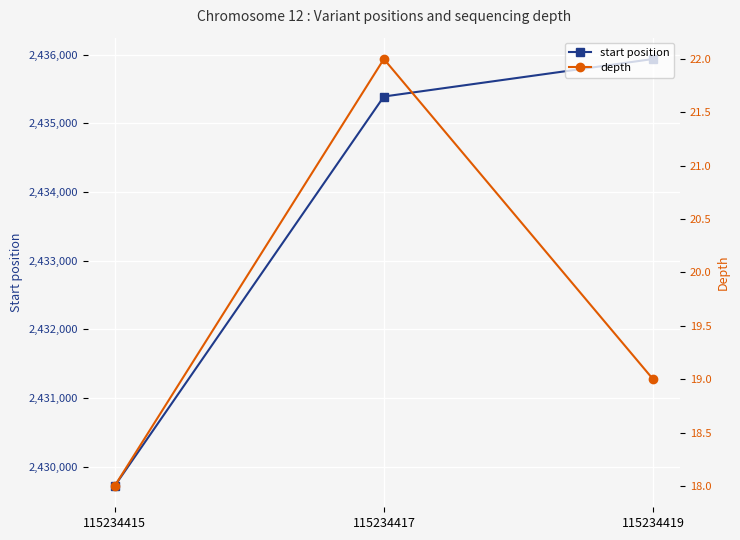

Is it true that start position equals 2435937 at 115234419?

True